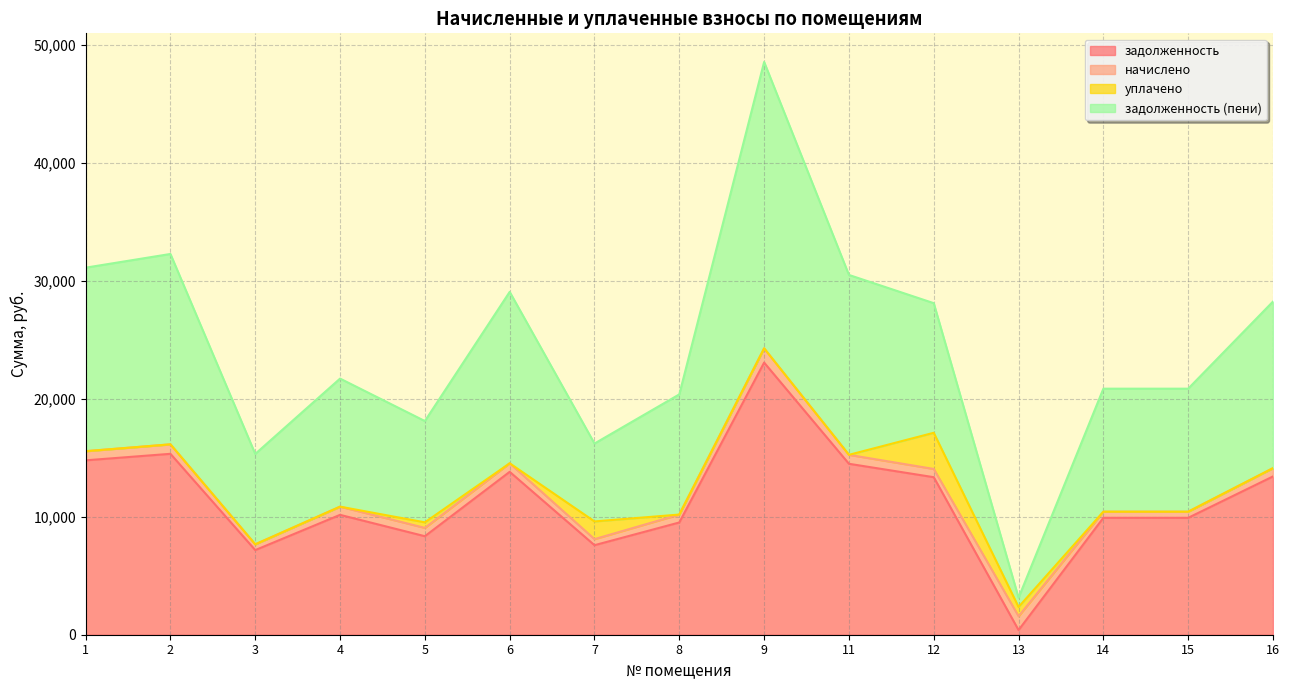

True or false: задолженность and задолженность (пени) intersect in this chart.

False